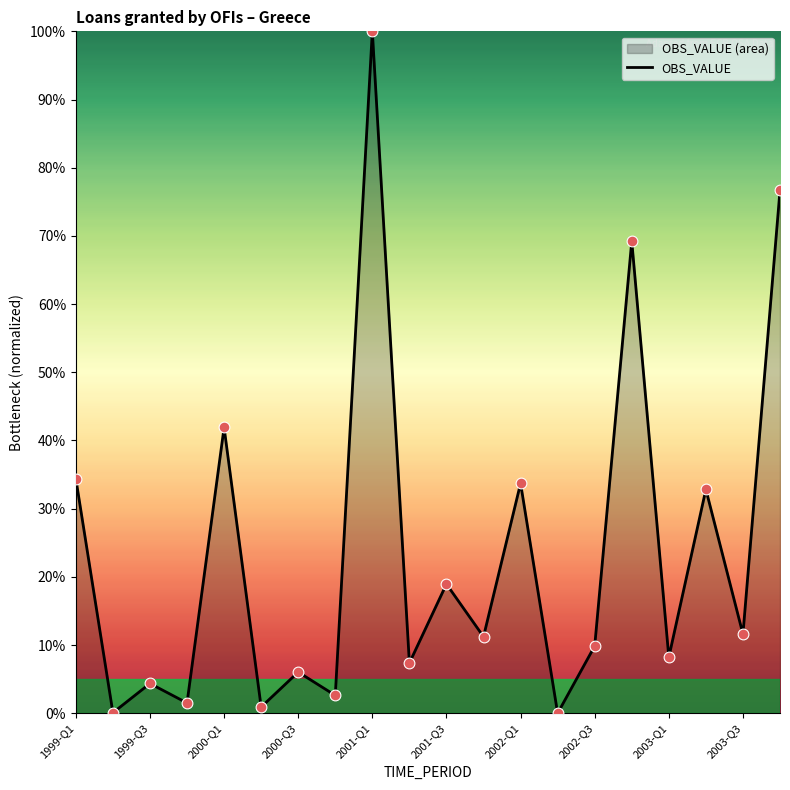

Which has a higher value, 2001-Q1 or 2003-Q3?

2001-Q1